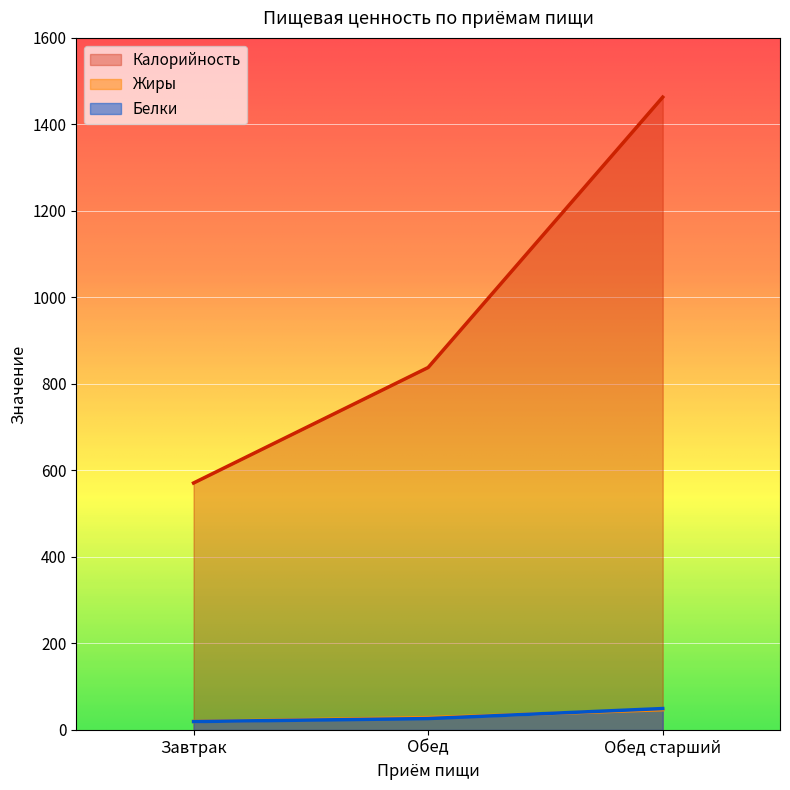

How many data points does each series have?

3